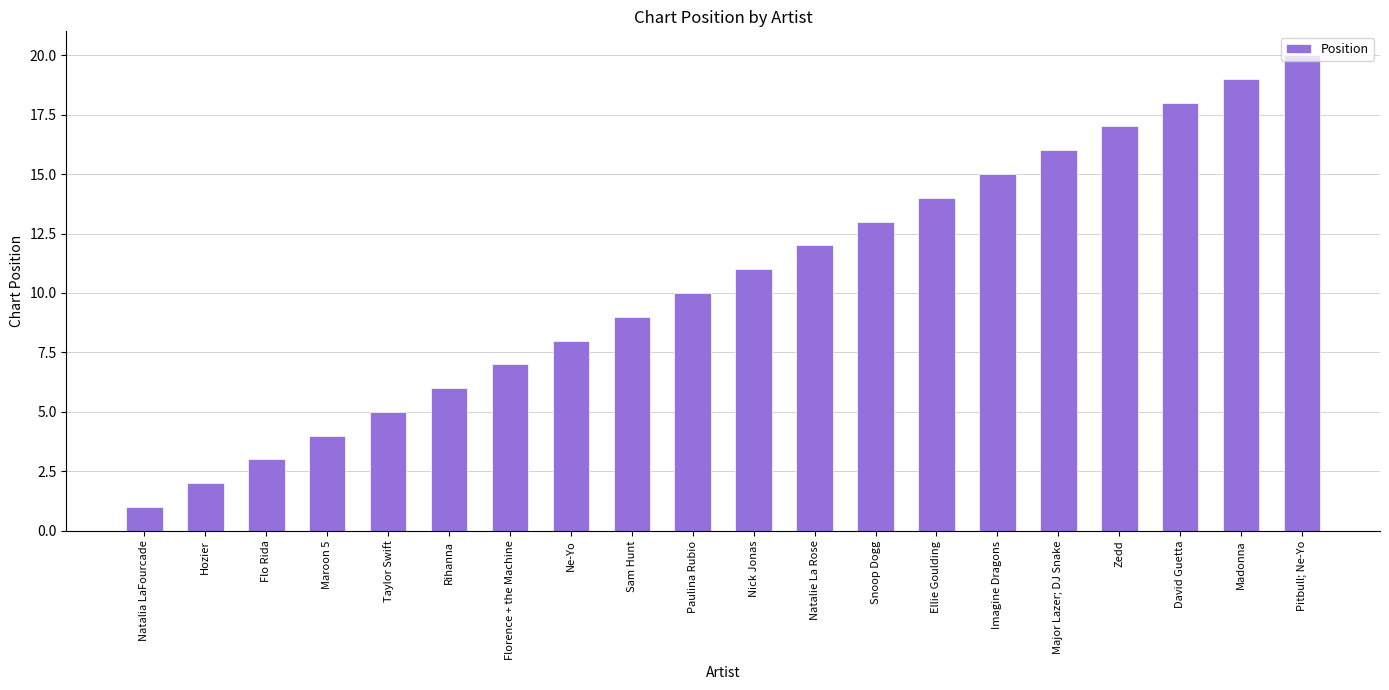

How many bars are there in total?

20